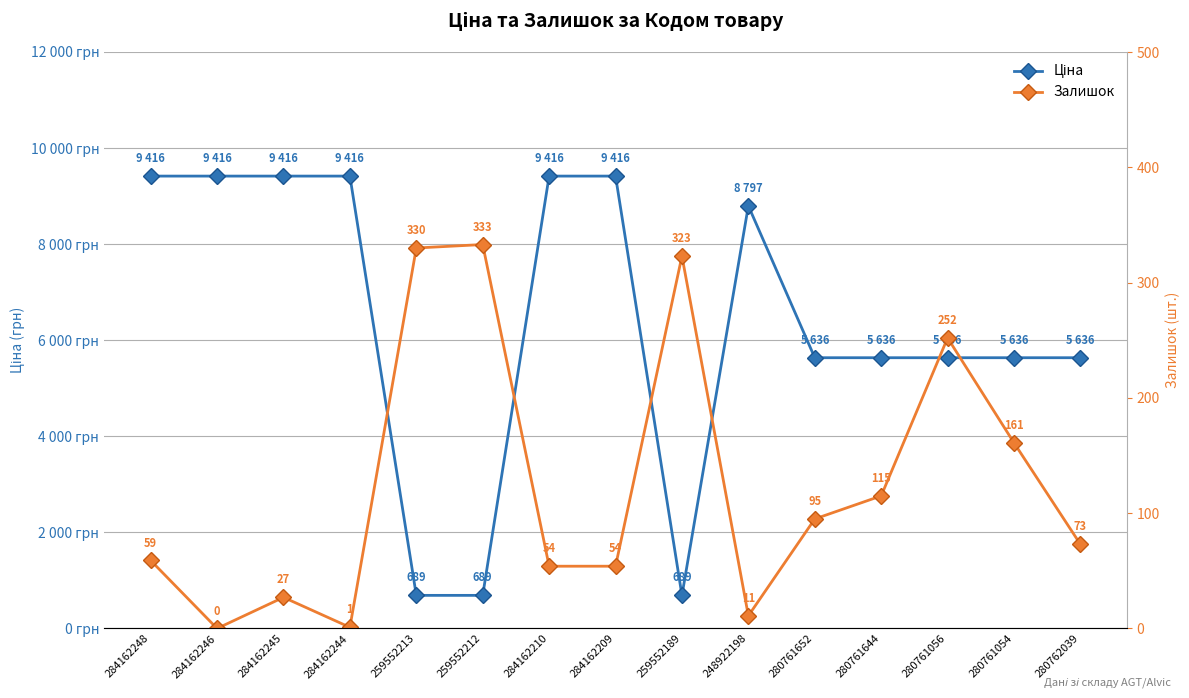

Reading left to right, list all the values displayed in this chart.

Ціна: 9416.9	9416.9	9416.9	9416.9	689.1	689.1	9416.9	9416.9	689.1	8797.6	5636.0	5636.0	5636.0	5636.0	5636.0
Залишок: 59.0	0.0	27.0	1.0	330.0	333.0	54.0	54.0	323.0	11.0	95.0	115.0	252.0	161.0	73.0